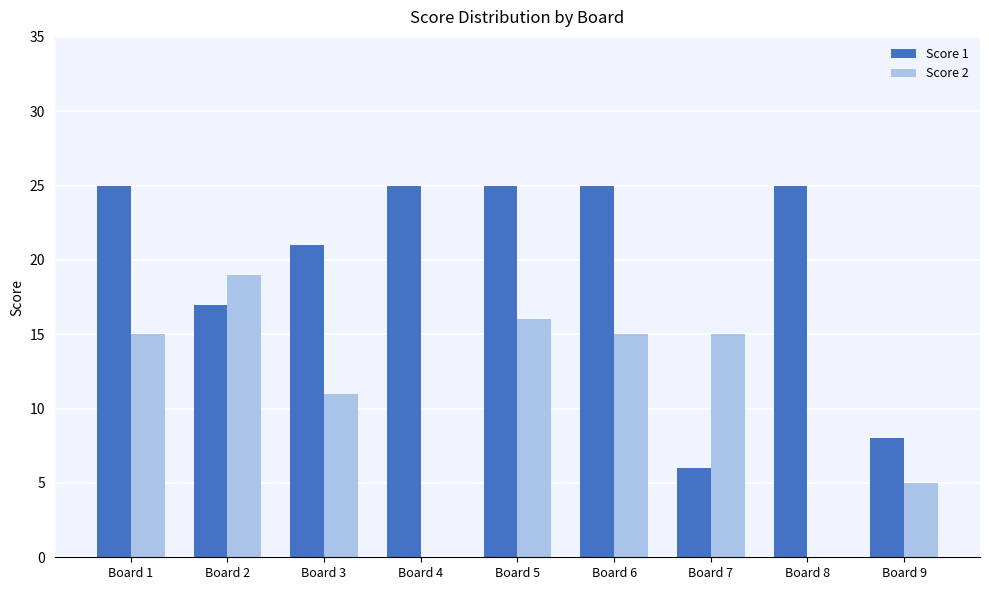

What is the average value of the Score 2 series?

11